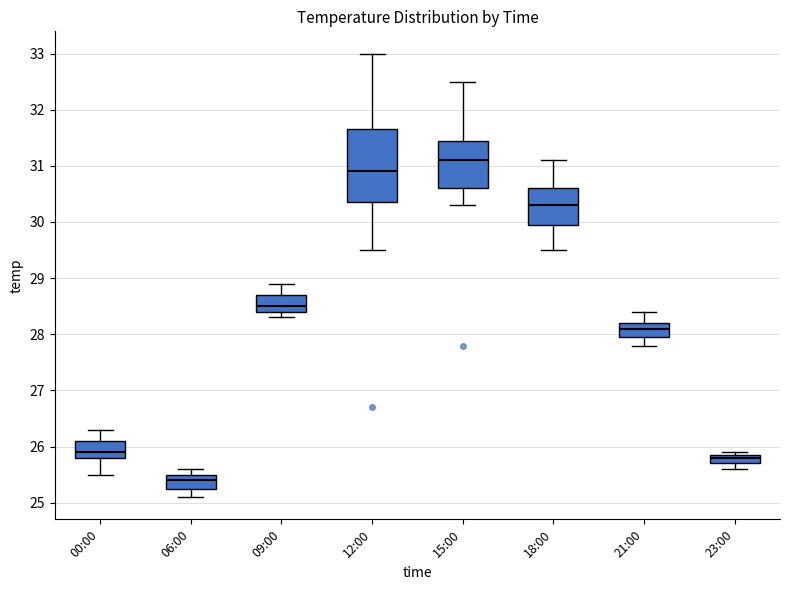

Comparing the boxes themselves (not the whiskers), which one is the tallest?

12:00